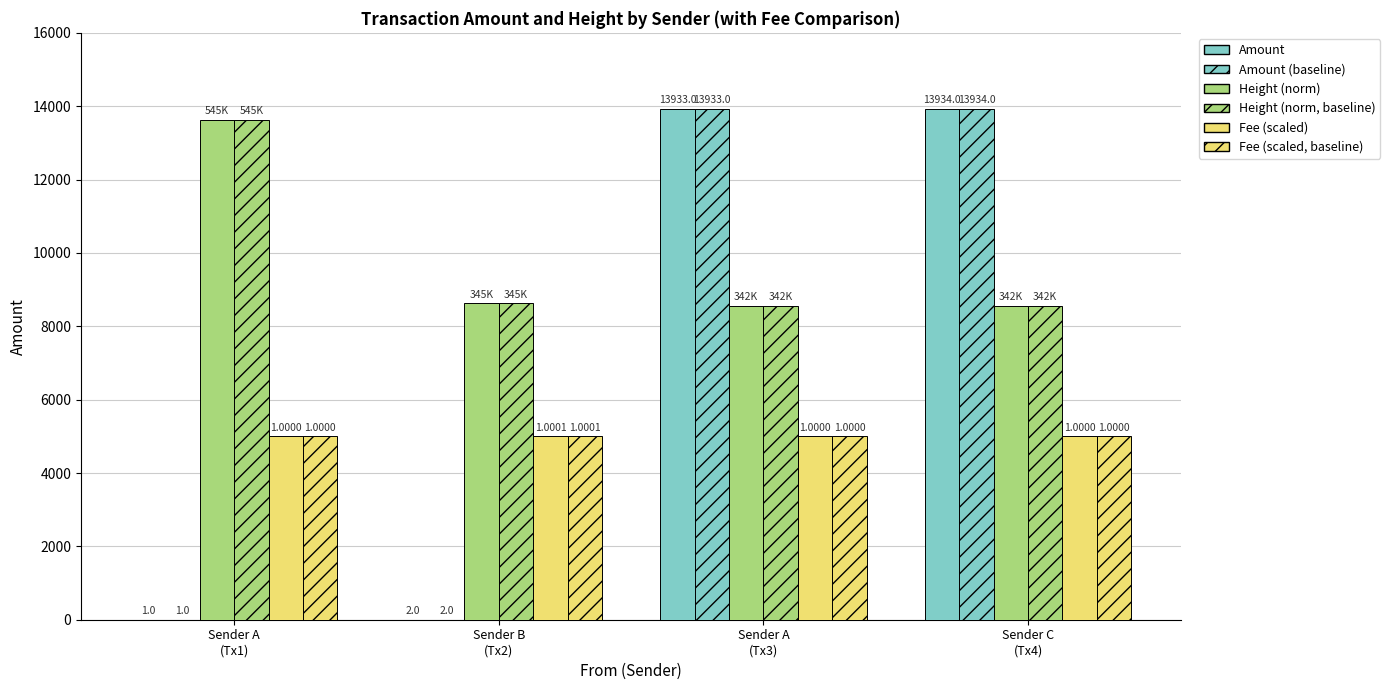

Between Sender B
(Tx2) and Sender C
(Tx4), which is larger?

Sender C
(Tx4)